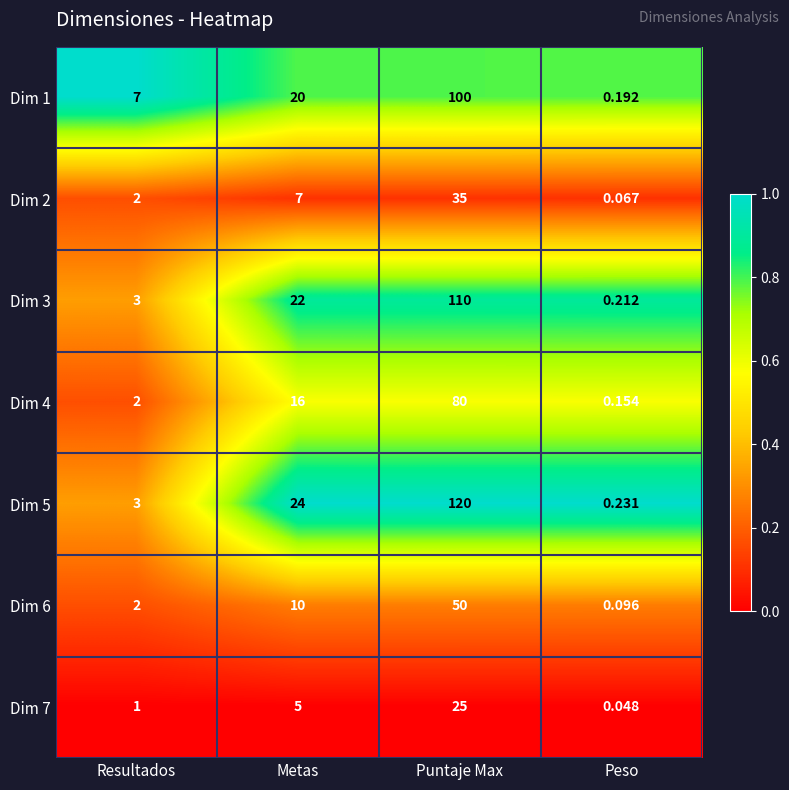

At which label is Dim 2 closest to 17?

Metas